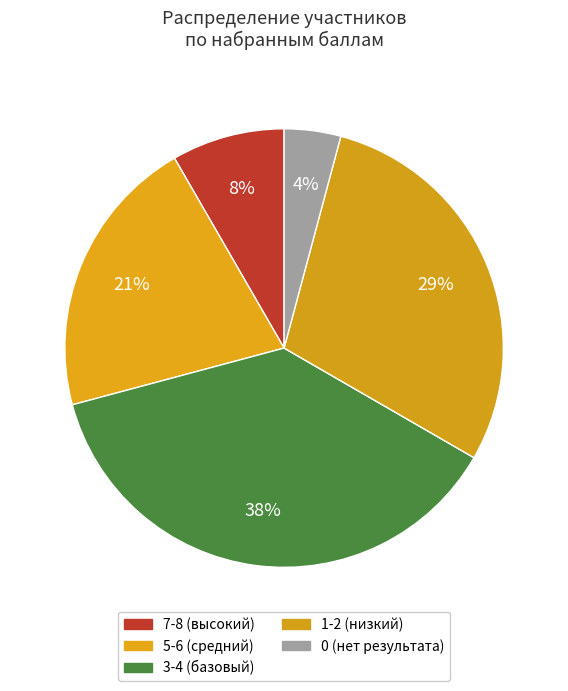

Count the number of slices in the pie.

5